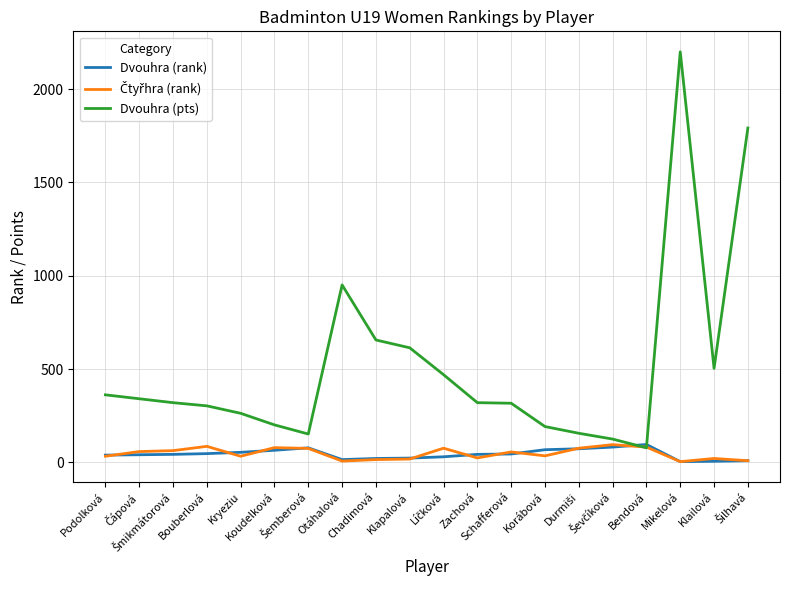

Which series has the largest range (max minus min)?

Dvouhra (pts)